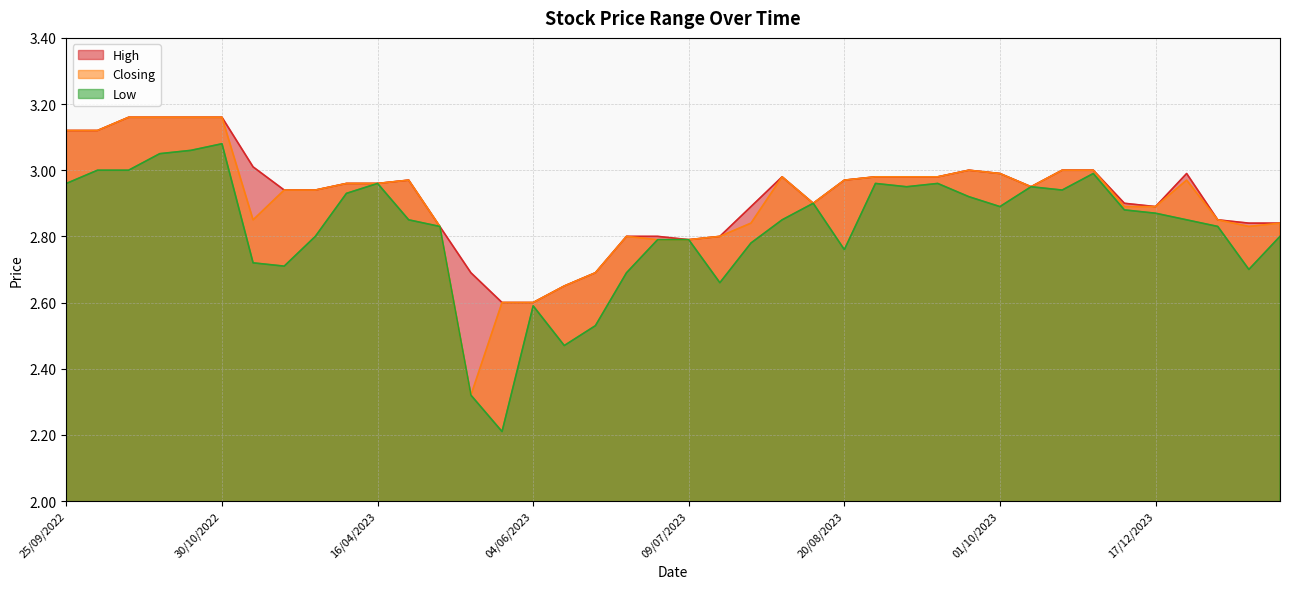

What is the difference between the highest and lowest values at 31/12/2023?

0.1